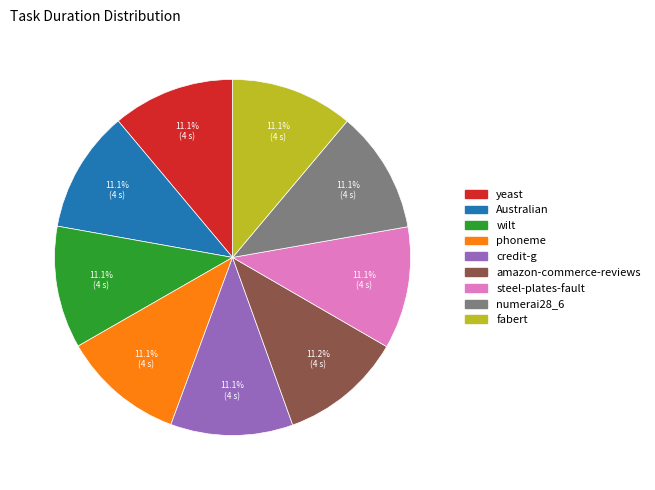

How many slices are in this pie chart?

9